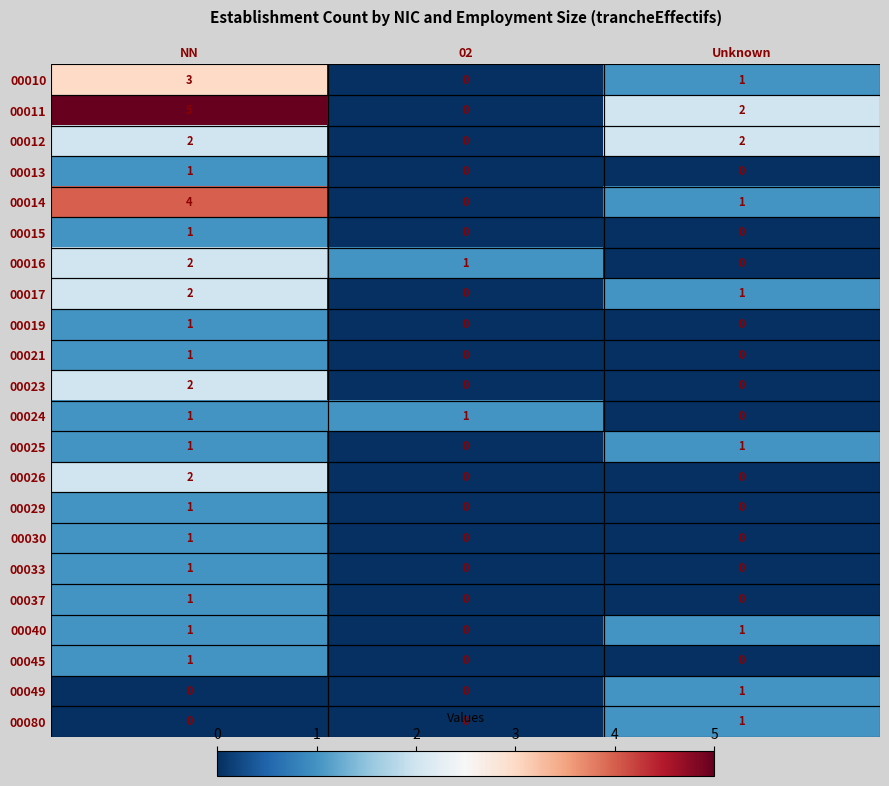

How many 00017 values are between 0 and 2?

3